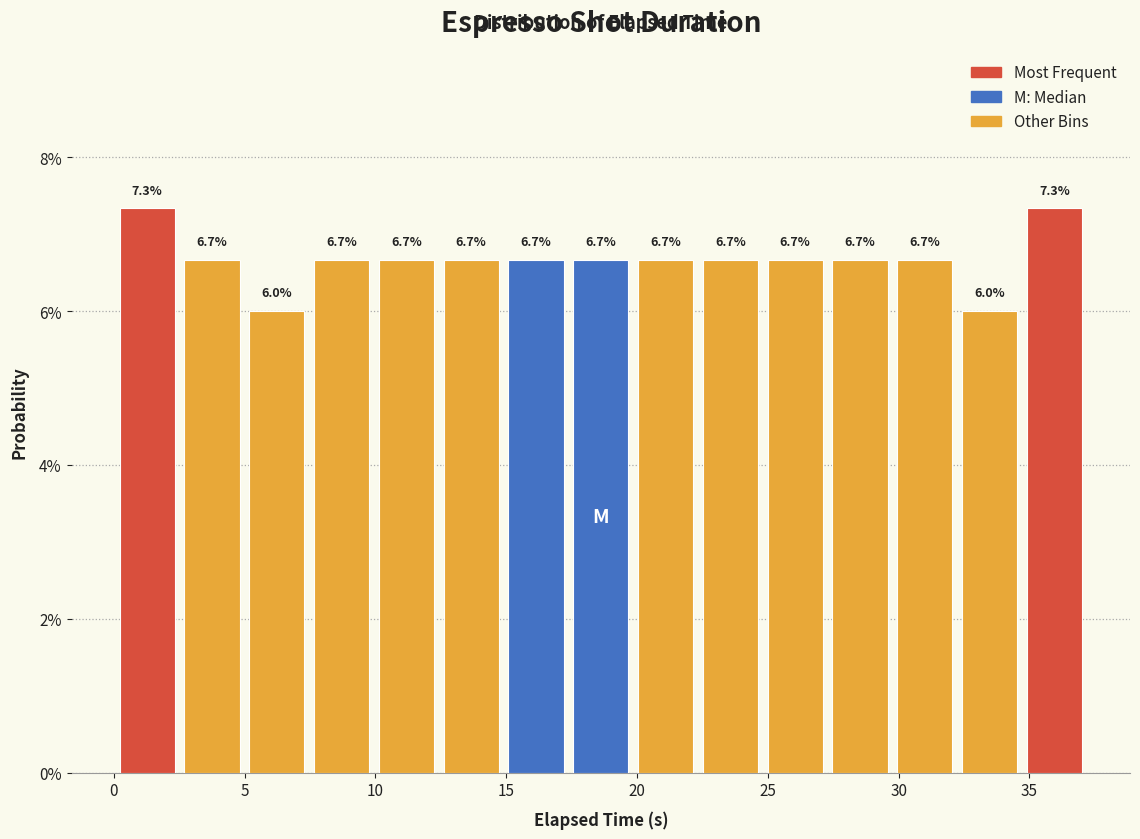

How tall is the bar that spans 0.0 to 2.5 on the x-axis? The bar edges are not printed on the chart, so give them approximately, as read against the axis.

7.3